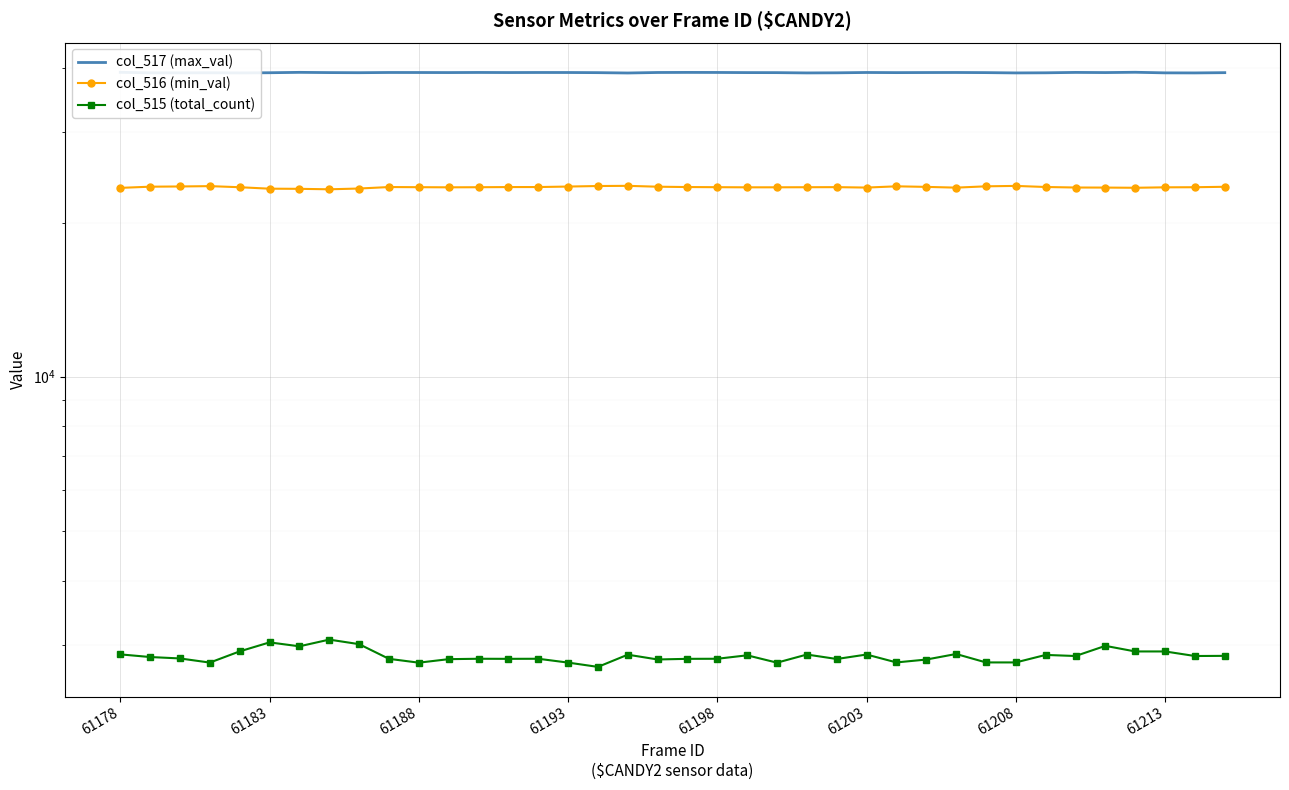

What is the minimum value for col_516 (min_val)?

23223